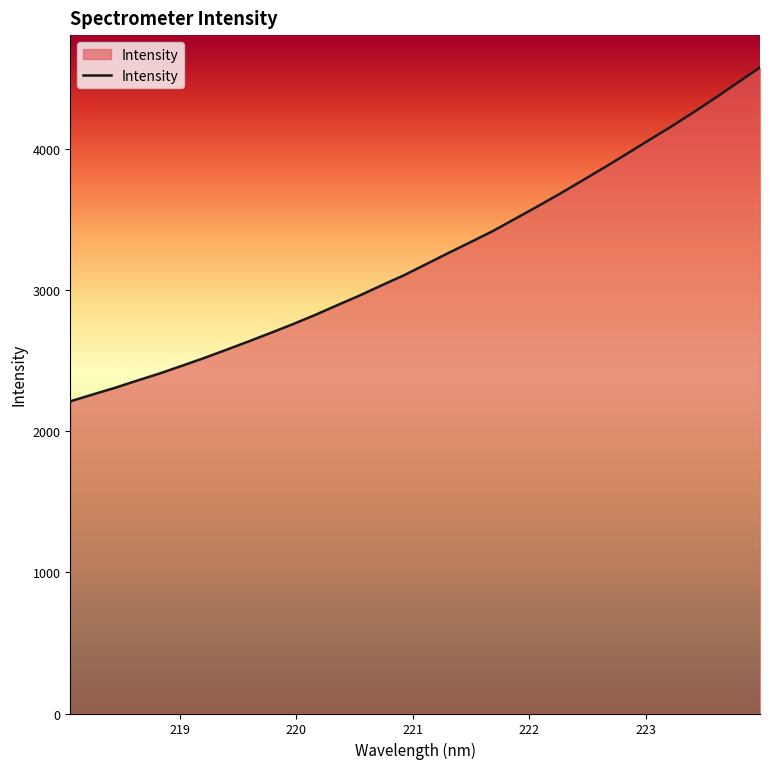

What is the difference between the maximum and minimum values?

2364.2